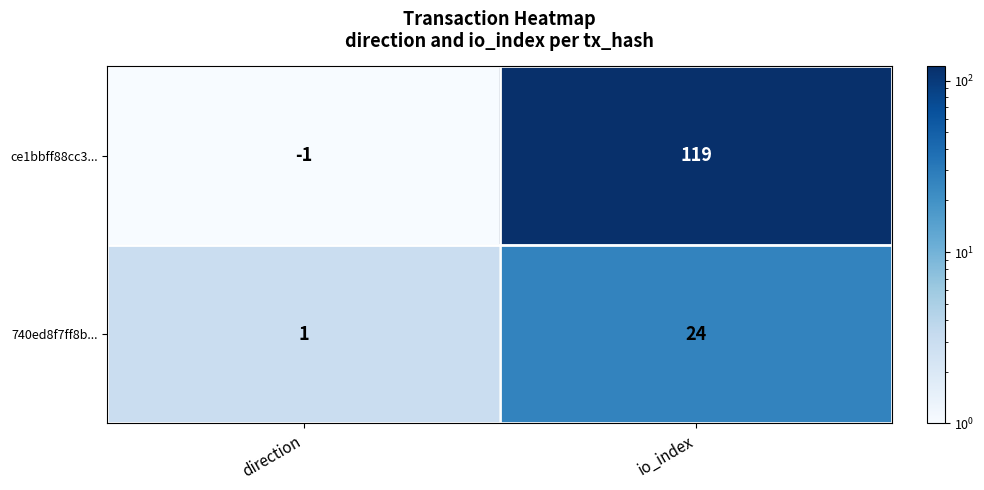

List the series in order of their overall mean, lowest first.

740ed8f7ff8b..., ce1bbff88cc3...